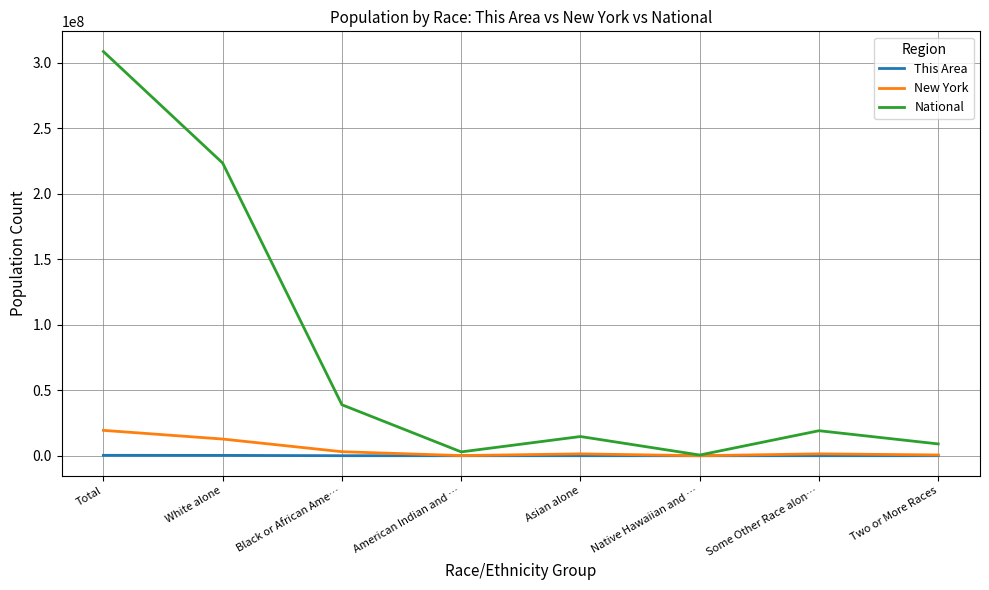

At which label does This Area first exceed 12231?

Total